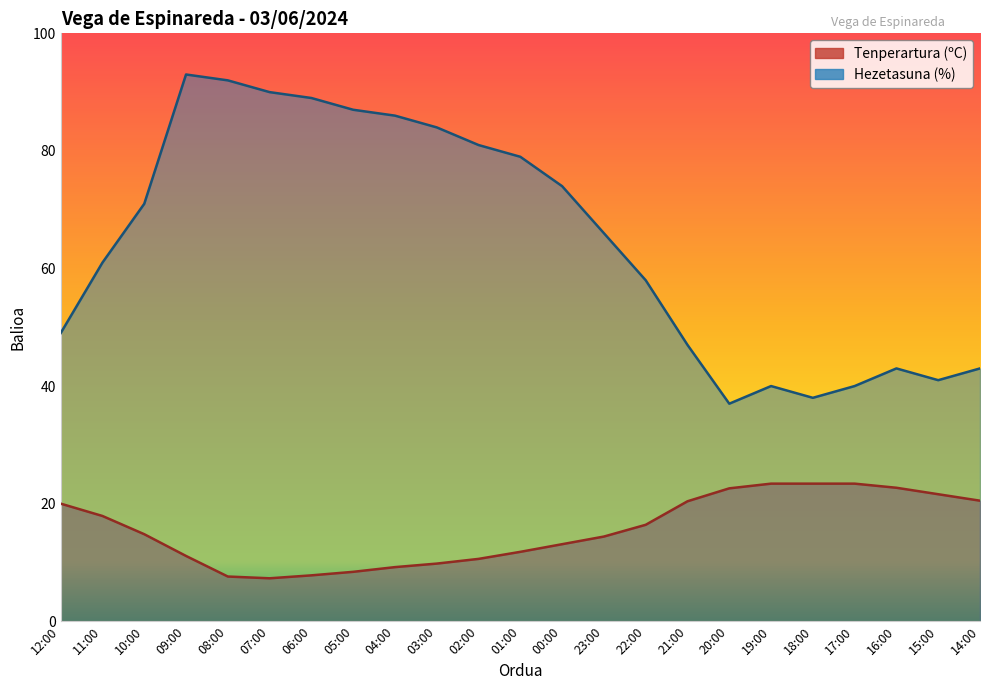

What is the average value of the Hezetasuna (%) series?

64.7